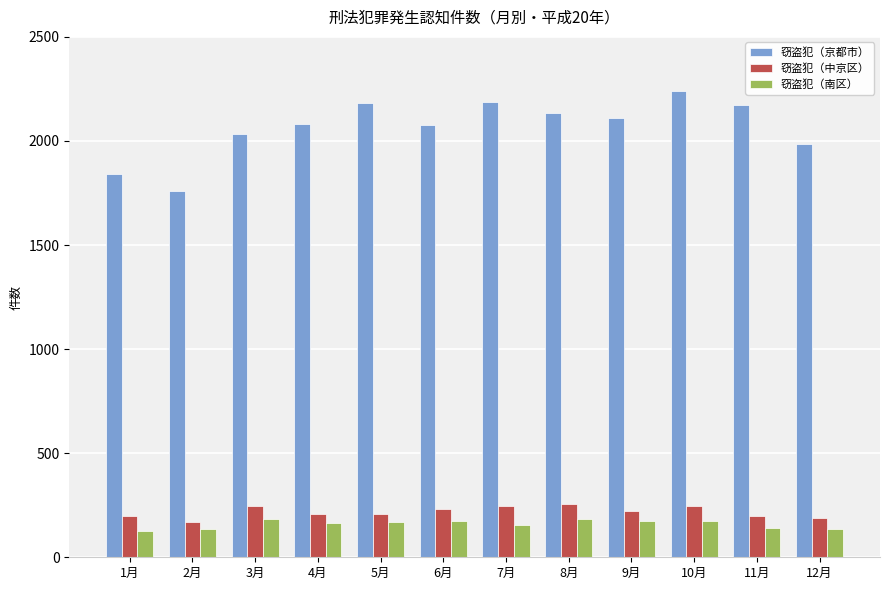

What value does the 窃盗犯（南区） series have at 6月, to the nearest 10?

180